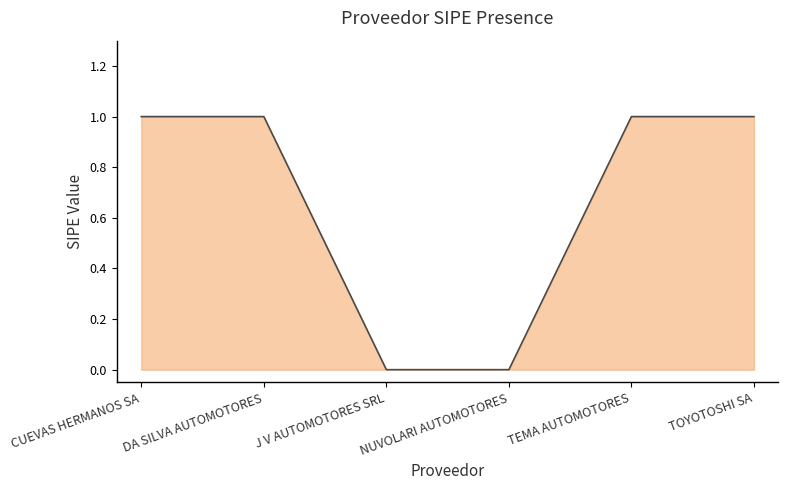

Count the number of categories in the chart.

6